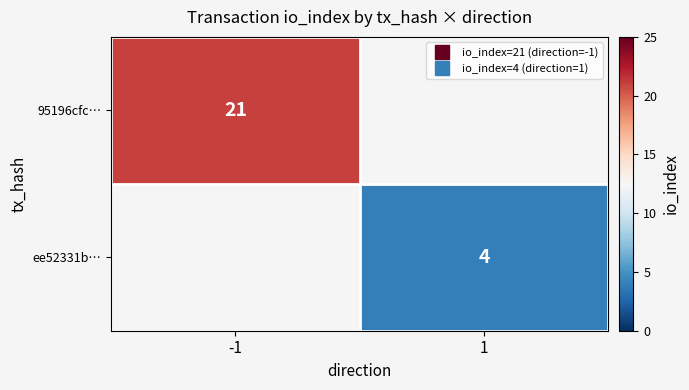

List the series in order of their overall mean, highest first.

95196cfc…, ee52331b…